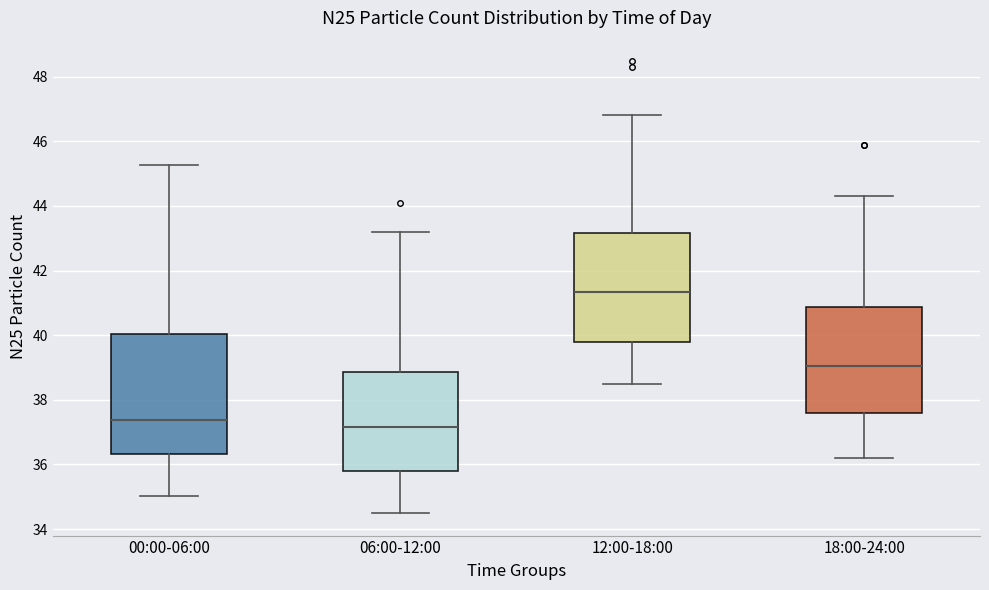

Reading left to right, transcribe this box plot: for each box, give where its median line is, the range the box spans, and where its two whiskers end, as read against the y-axis. The values are not printed on the chart, so give them approximately, as read against the axis.

00:00-06:00: median 37.4, box 36.4 to 40.0, whiskers 35.0 to 45.2
06:00-12:00: median 37.2, box 35.8 to 38.8, whiskers 34.6 to 43.2
12:00-18:00: median 41.4, box 39.8 to 43.2, whiskers 38.6 to 46.8
18:00-24:00: median 39.0, box 37.6 to 40.8, whiskers 36.2 to 44.4